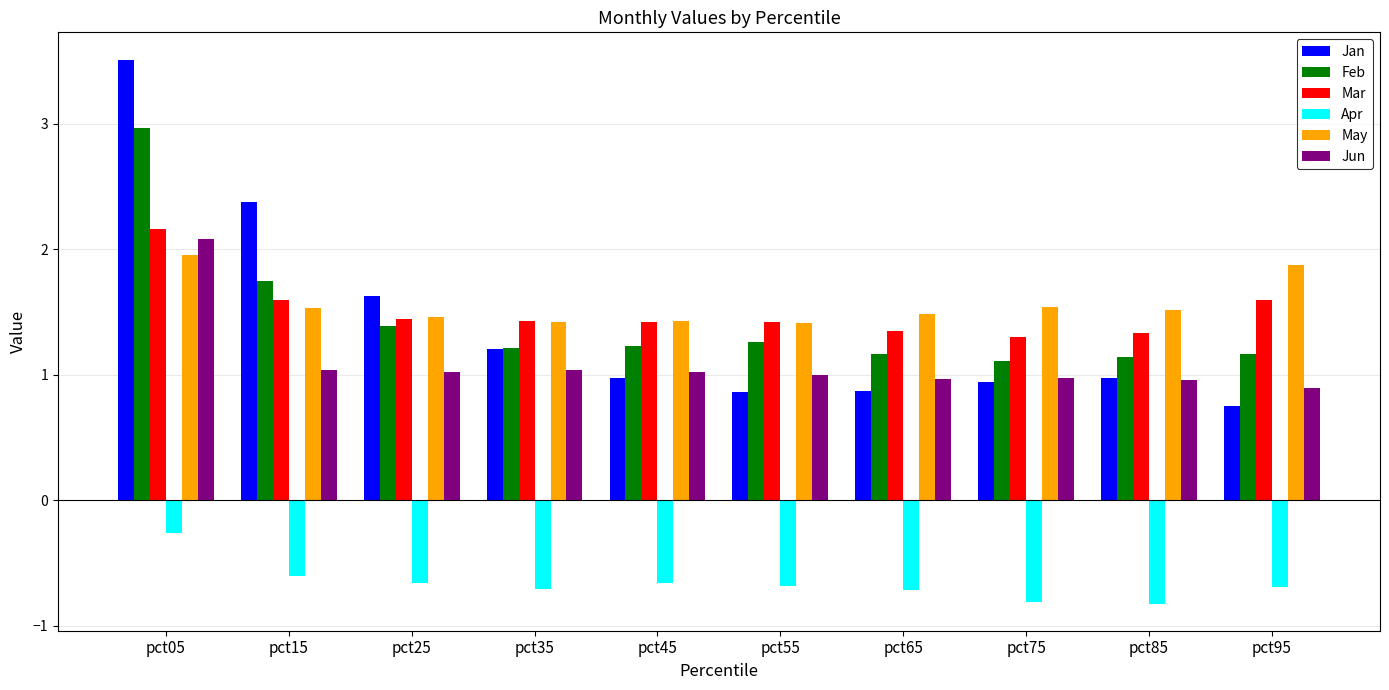

What is the difference between the maximum and minimum values in the Jun series?

1.2